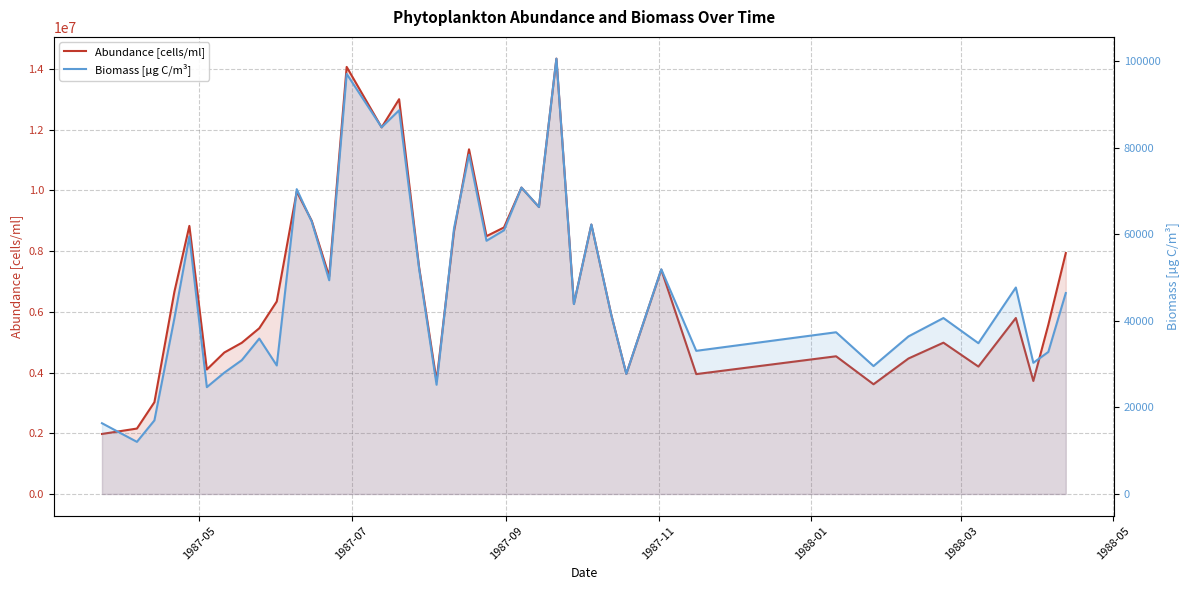

How many series are shown in this chart?

2